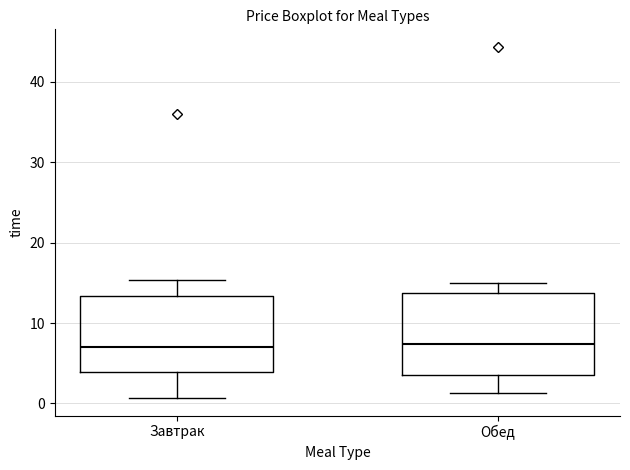

Reading left to right, transcribe this box plot: for each box, give where its median line is, the range the box spans, and where its two whiskers end, as read against the y-axis. The values are not printed on the chart, so give them approximately, as read against the axis.

Завтрак: median 7, box 4 to 13, whiskers 1 to 15
Обед: median 7, box 3 to 14, whiskers 1 to 15